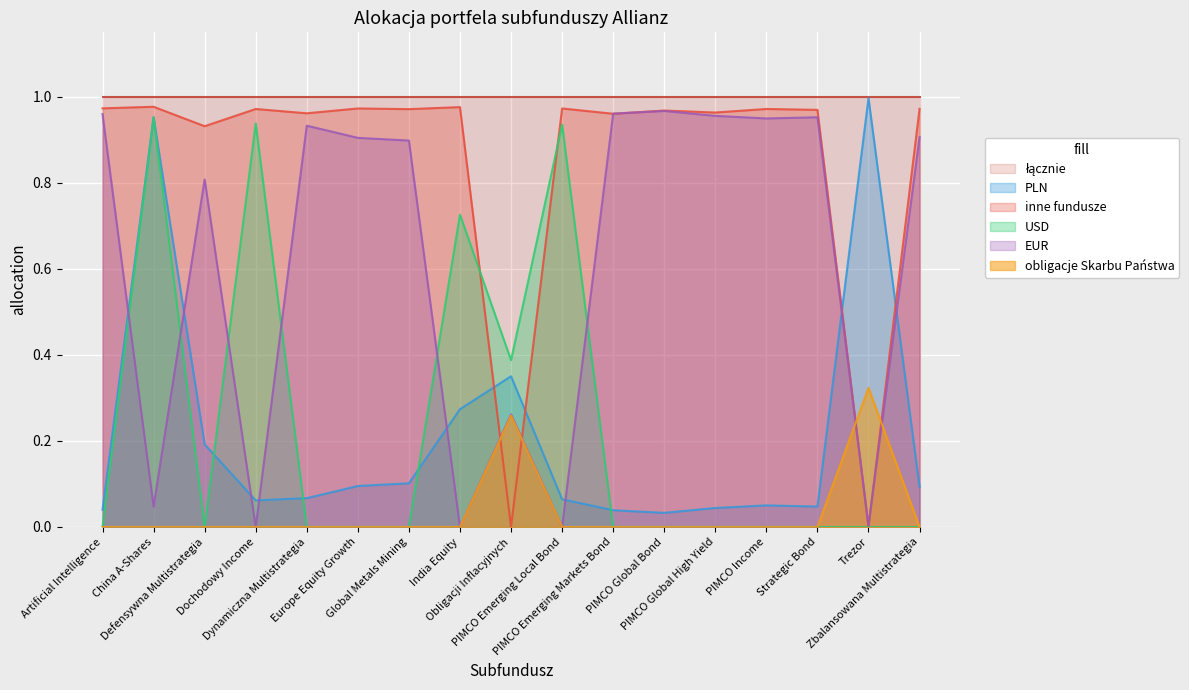

At which label does EUR reach its peak?

PIMCO Global Bond